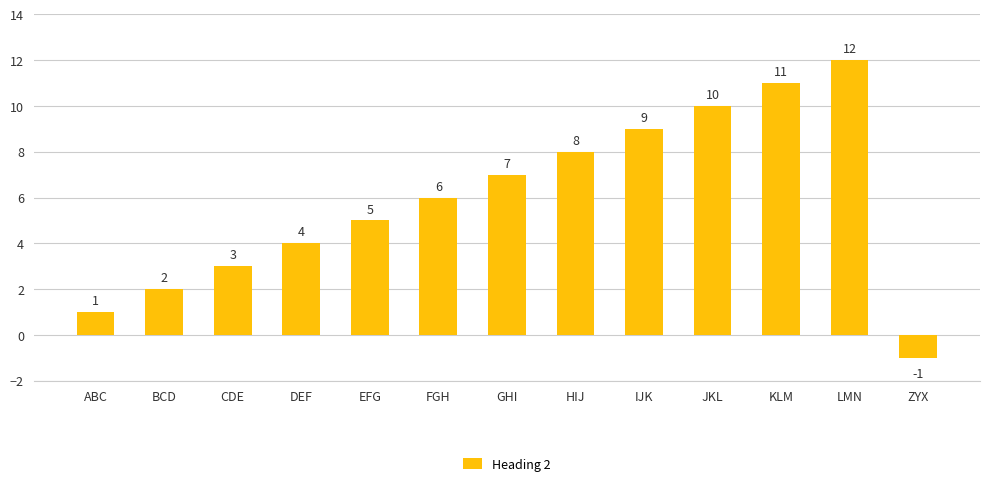

What is the maximum value shown in the chart?

12